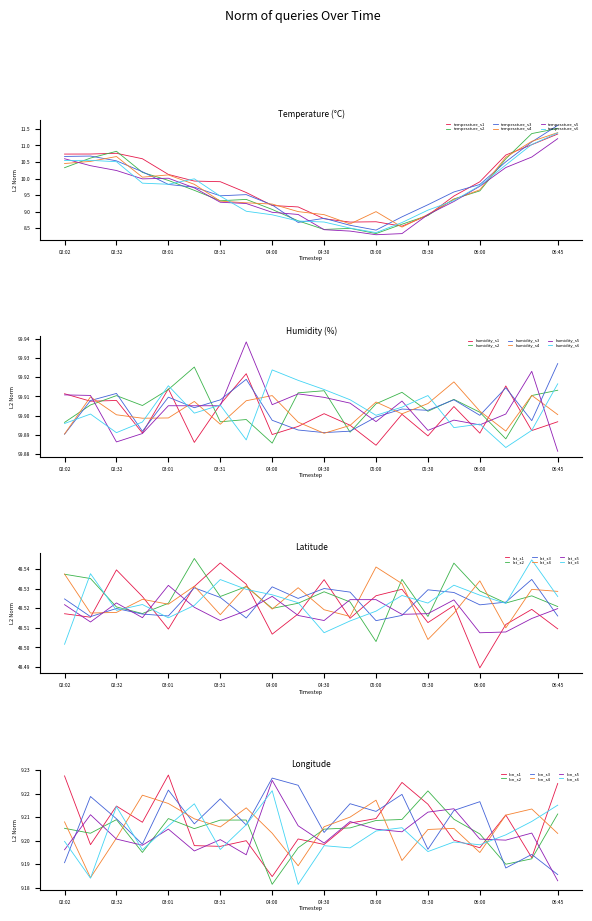

Rank the series by their maximum value, from highest to lowest.

humidity, lat, temperature, lon